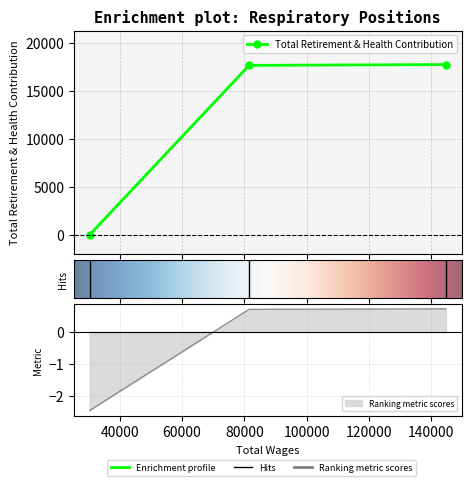

Is it true that the value at 81505.0 is 17646?

True